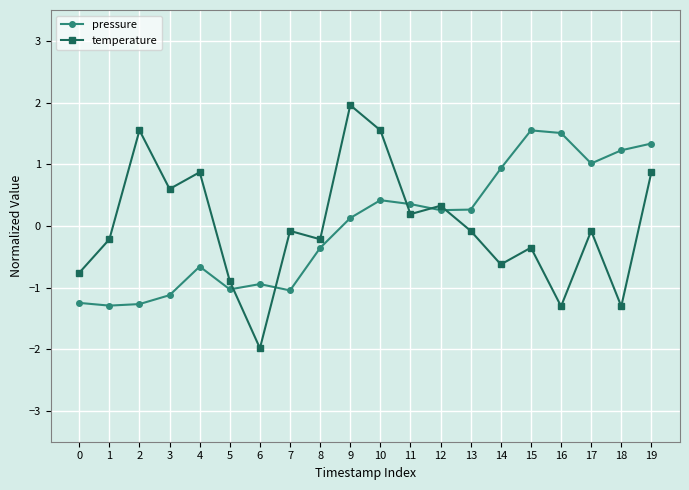

The temperature series shows -0.6 at 15. True or false?

False